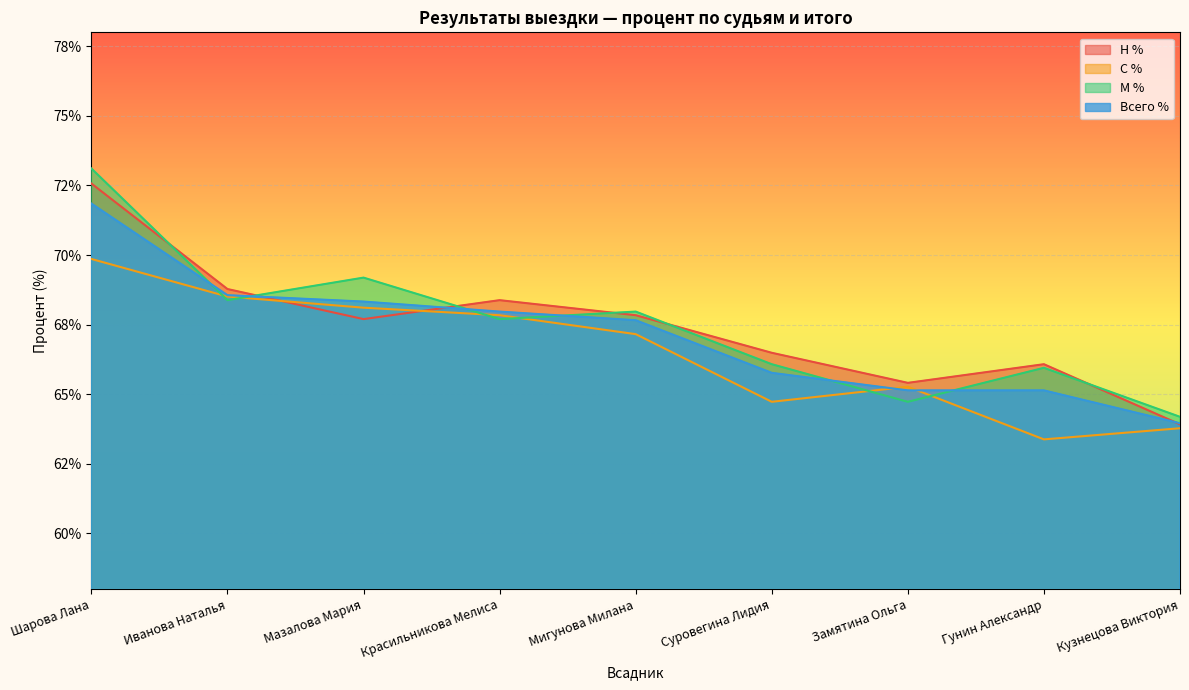

What is the total value across all series at Кузнецова Виктория?

255.8